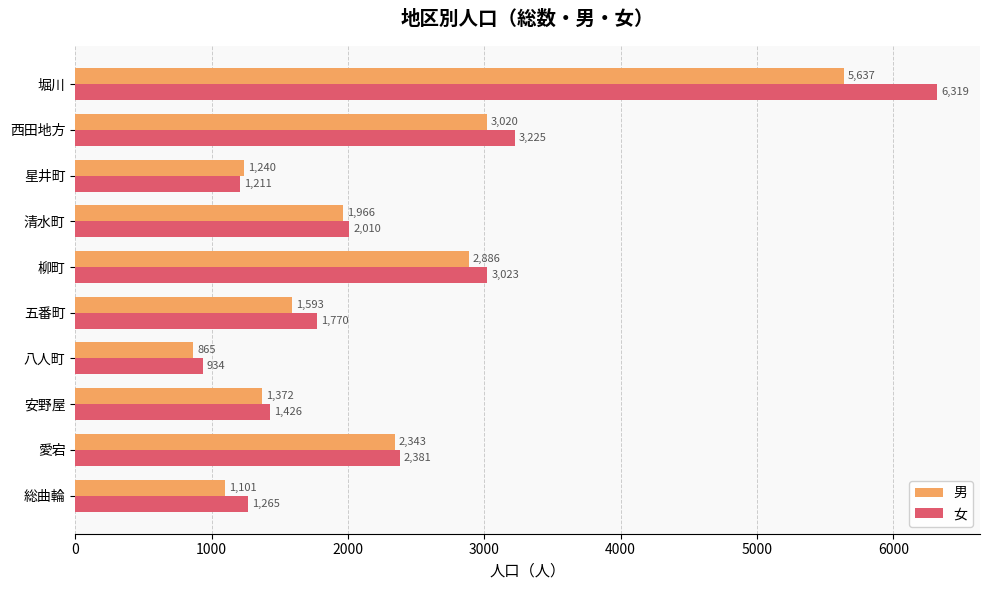

What is the maximum value for 女?

6319